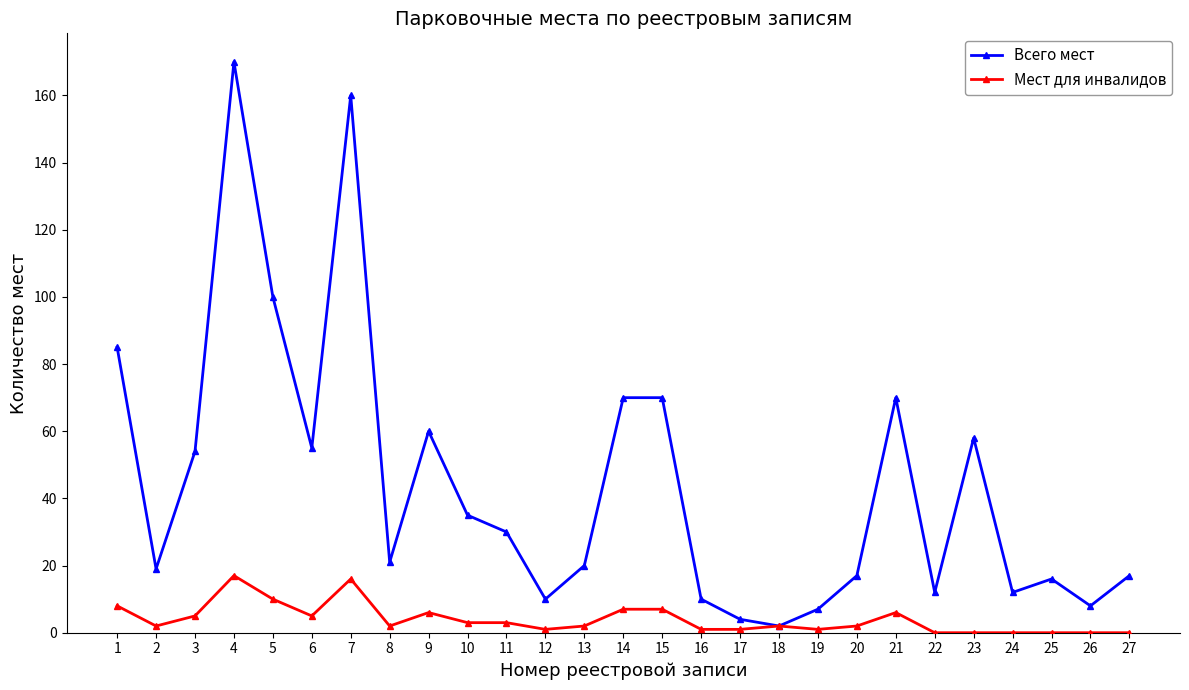

At which category does the chart reach its peak across all series?

4